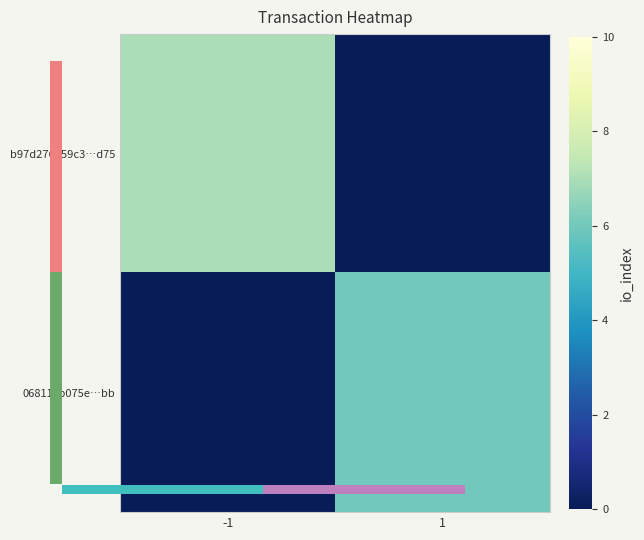

Which series has the largest range (max minus min)?

06811cb075e…bb